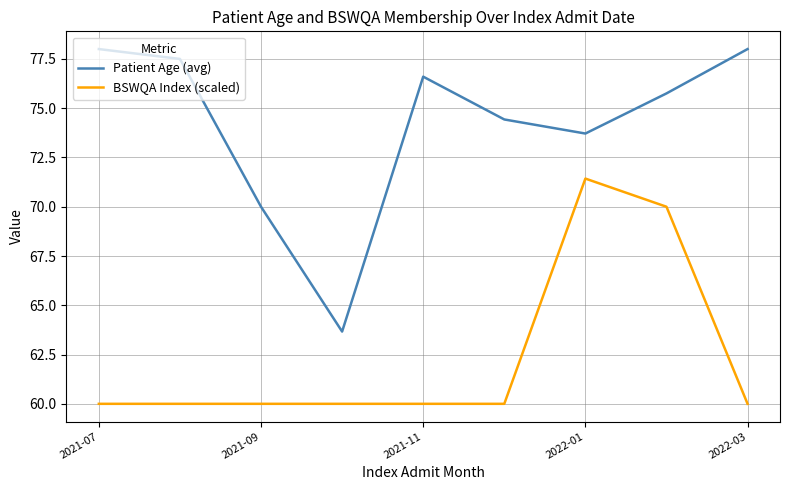

What is the difference between the maximum and minimum values in the Patient Age (avg) series?

14.3